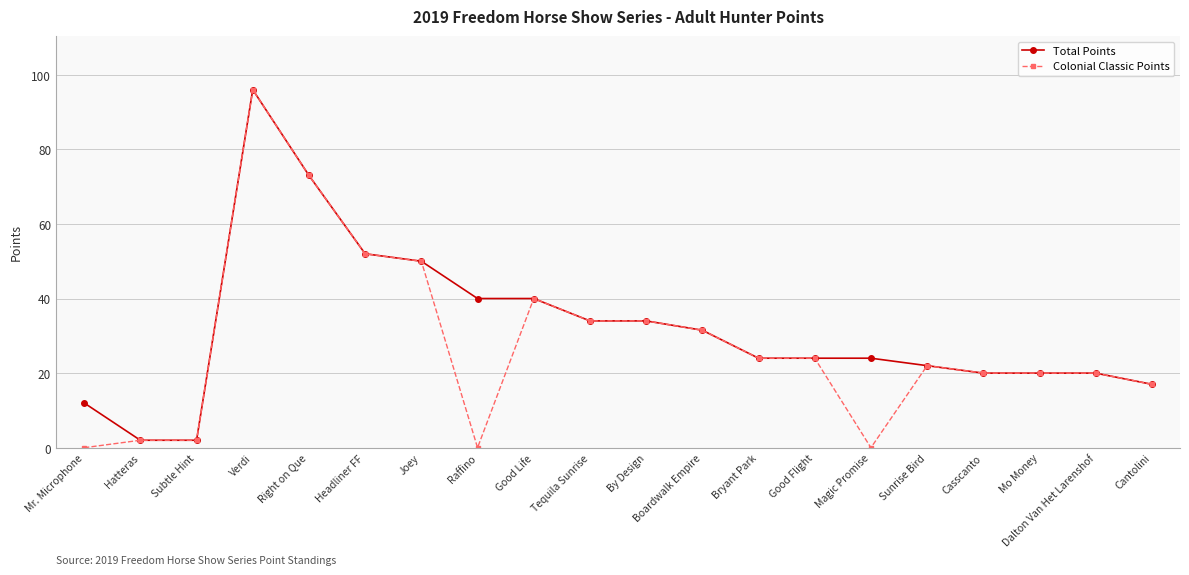

What is the difference between the maximum and minimum values in the Colonial Classic Points series?

96.0